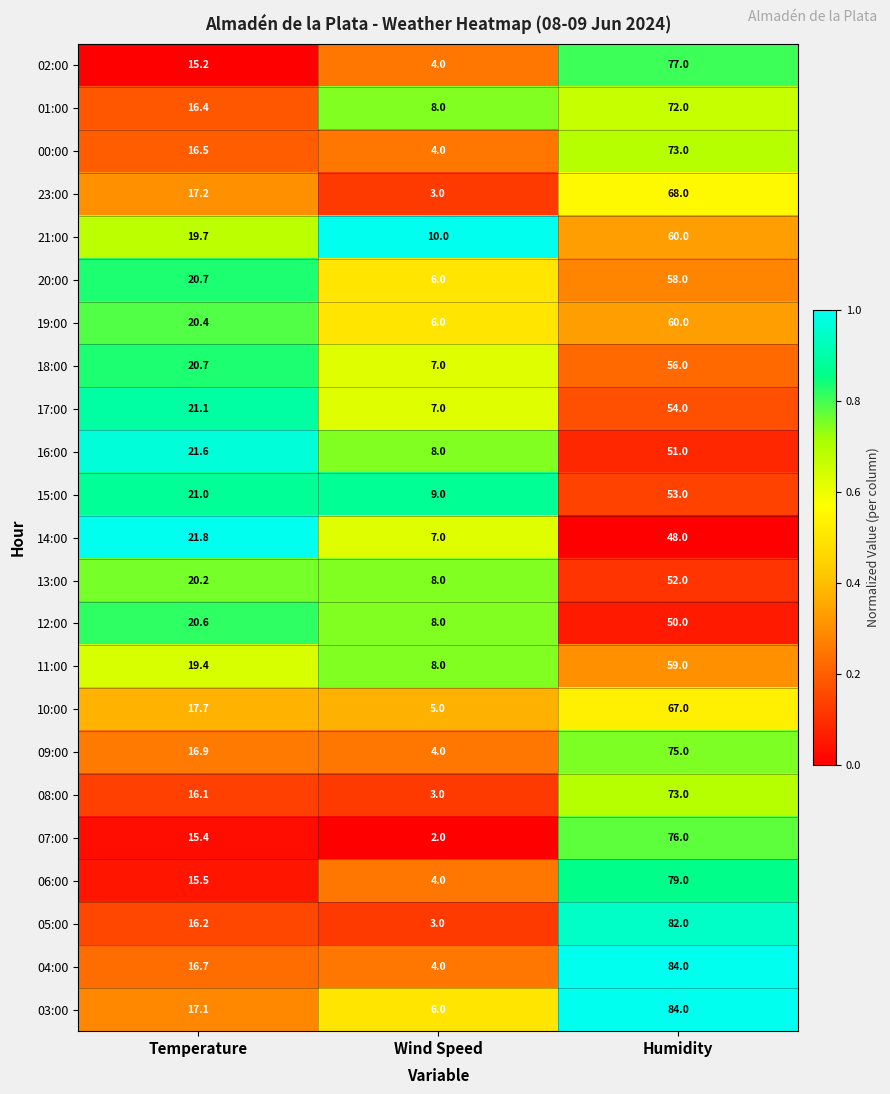

At which category does the chart reach its minimum across all series?

Wind Speed